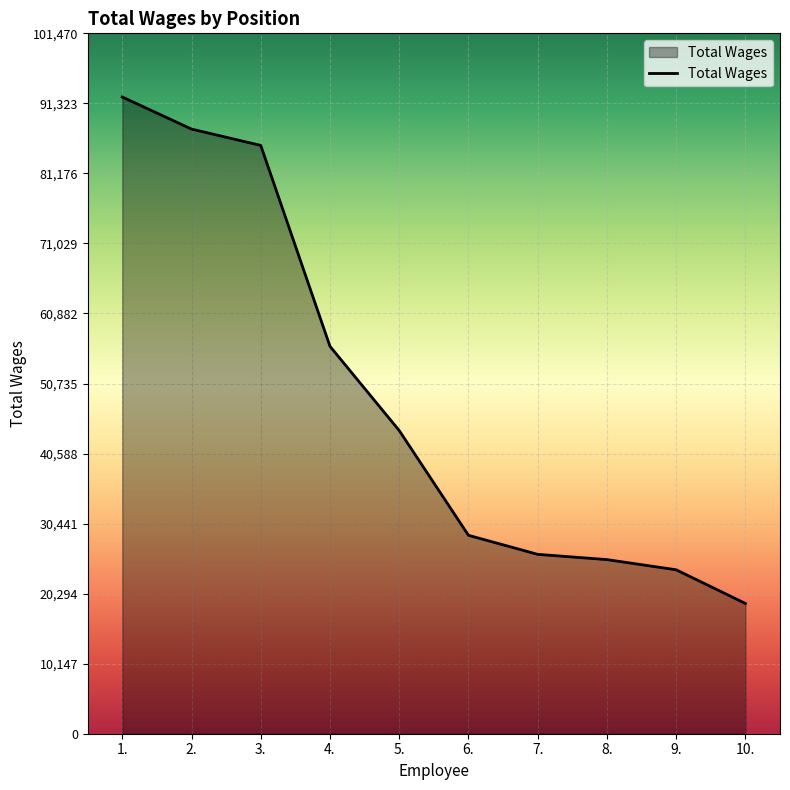

What is the average value?

48772